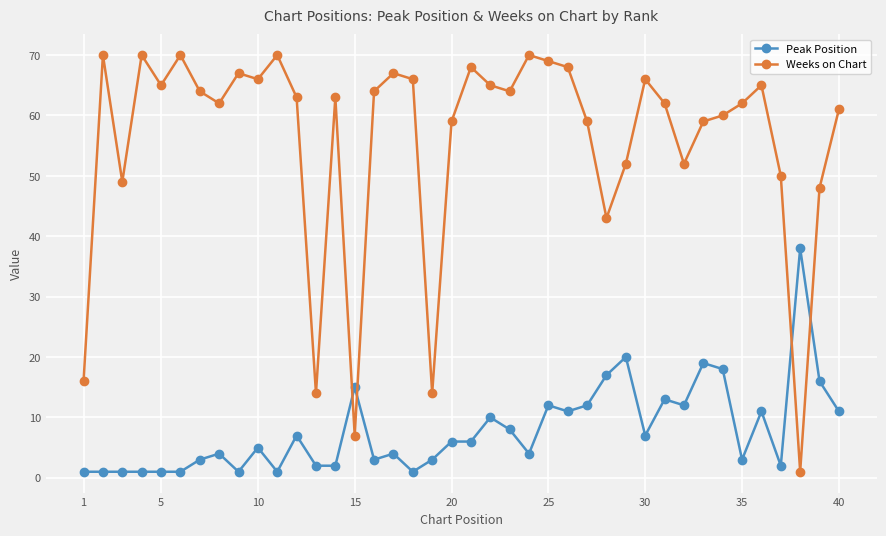

What is the value of the Weeks on Chart point at the 9th from the left?

67